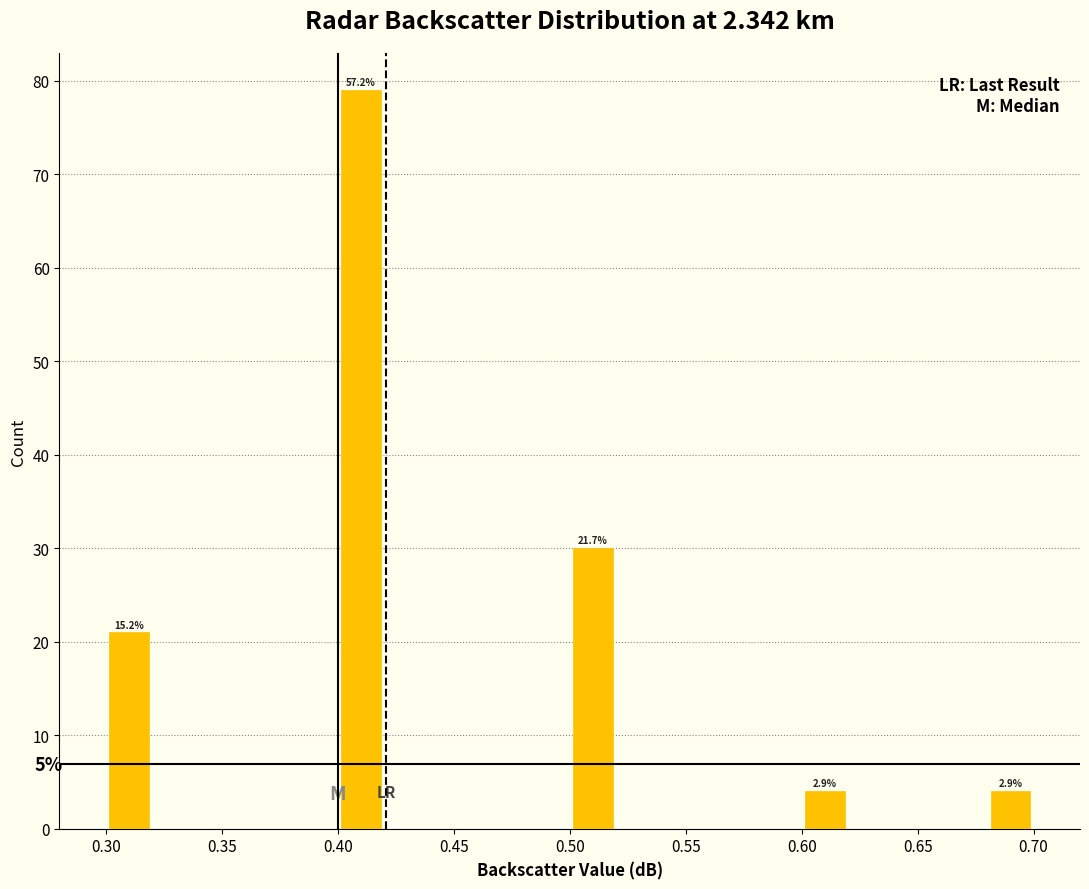

Which range on the x-axis has the tallest bar?

0.40 to 0.42